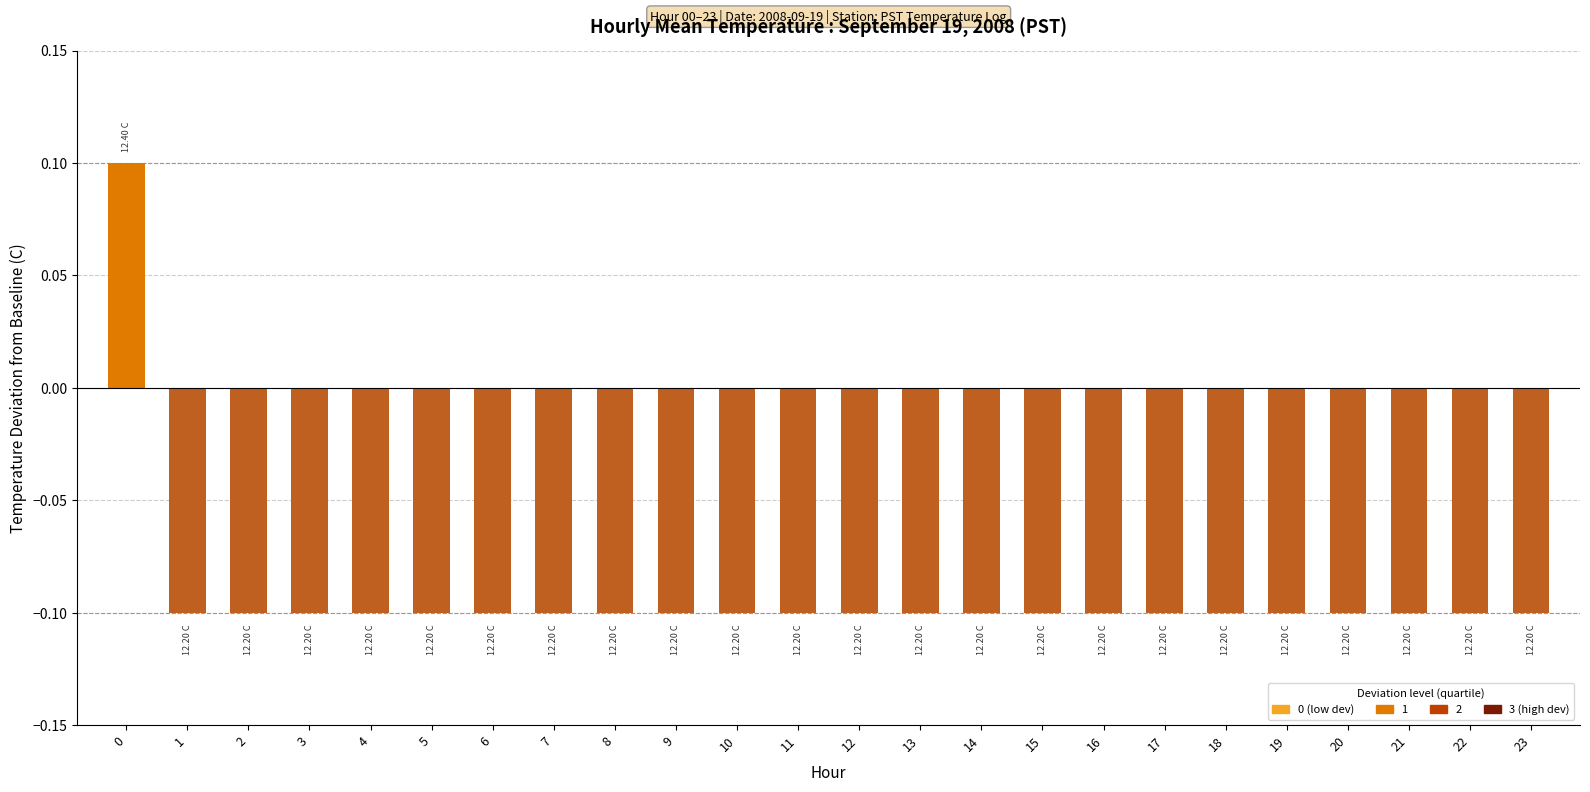

What value does the data have at 3?

-0.1